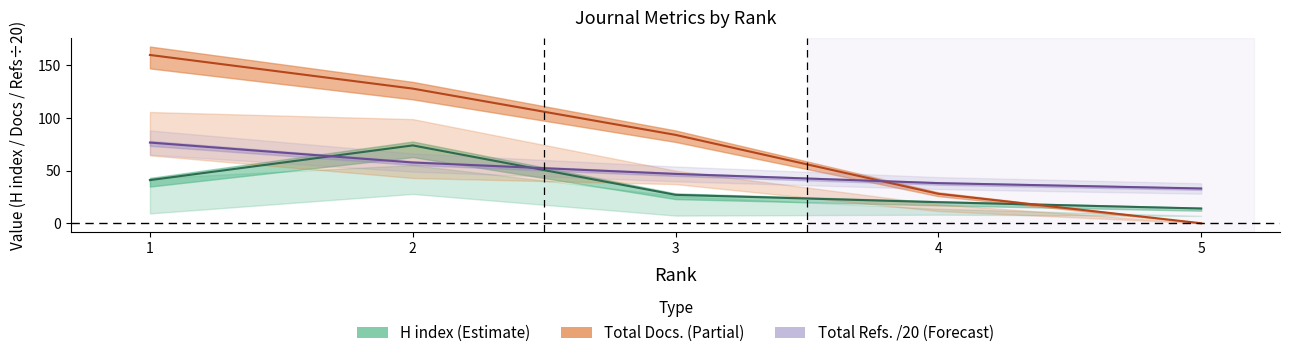

Where is H index nearest to the value 44?

1